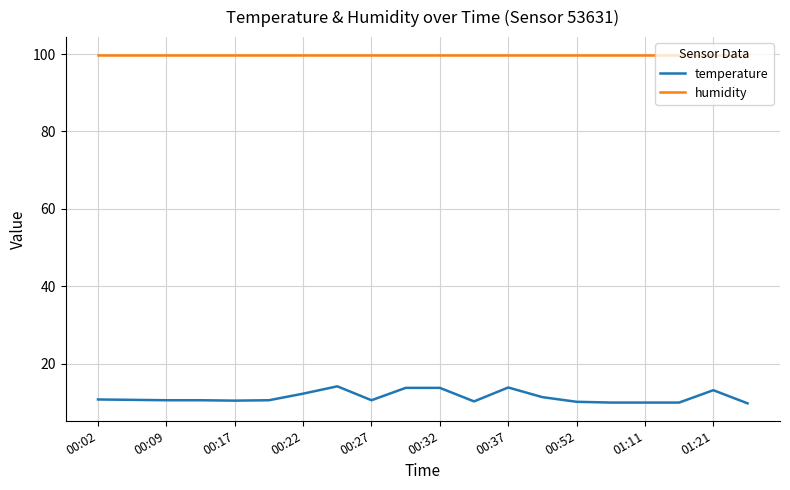

List the series in order of their overall mean, lowest first.

temperature, humidity